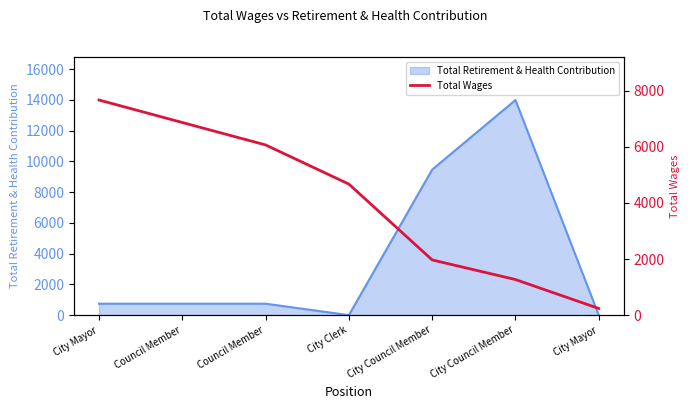

Which label corresponds to the smallest value in the chart?

City Mayor